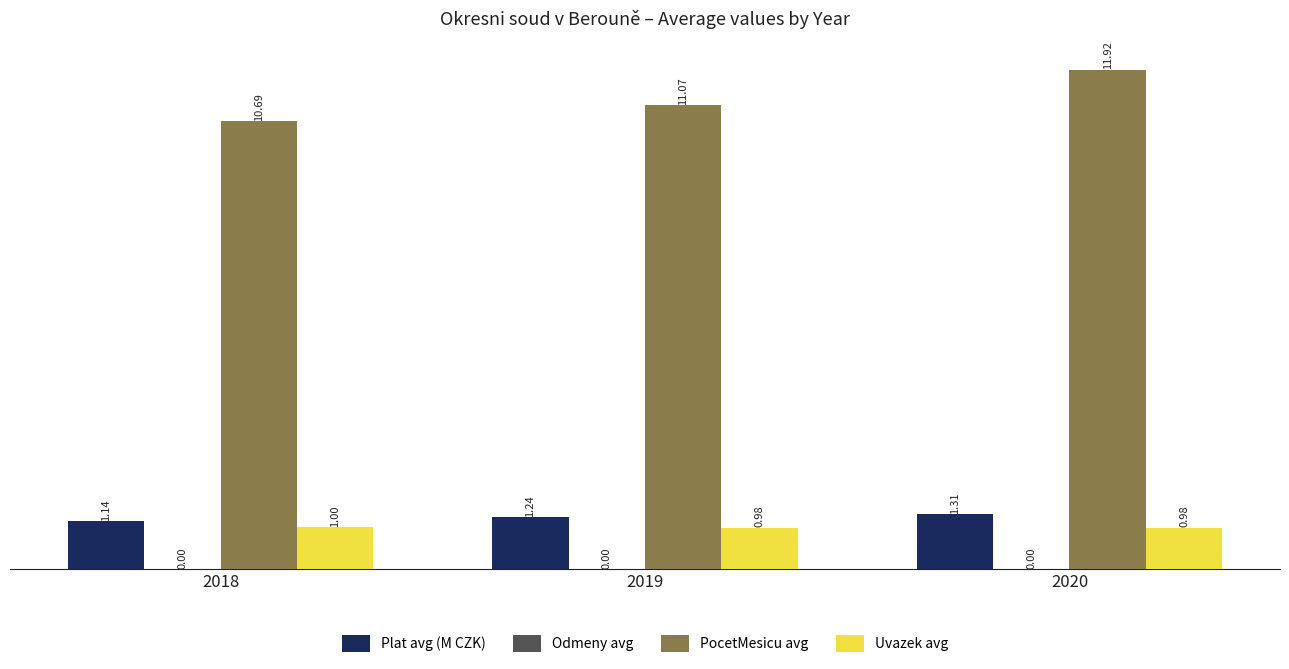

Which series has the largest total across all categories?

PocetMesicu avg